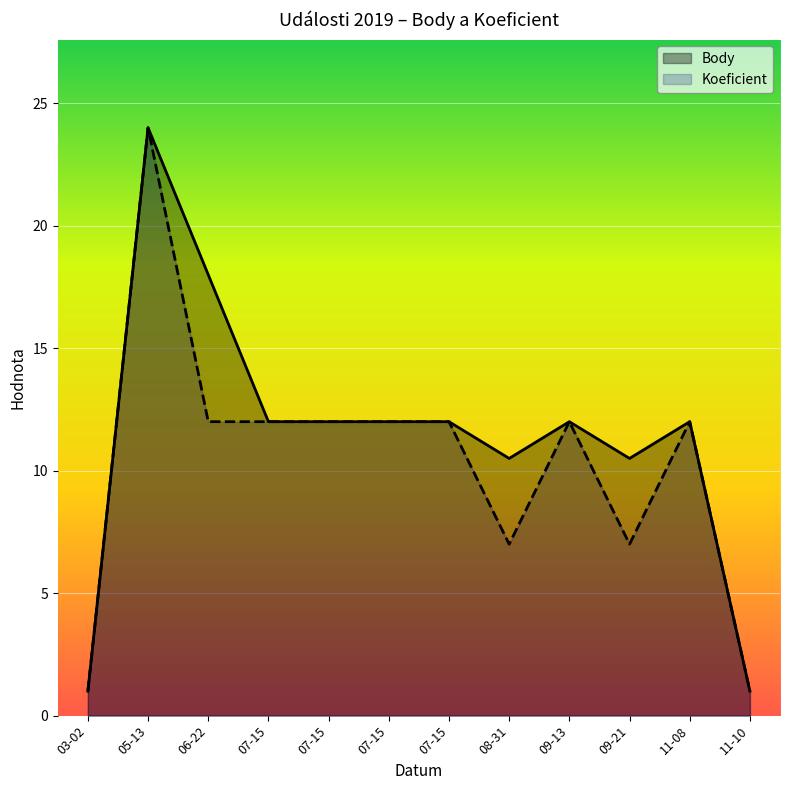

How many data points in Body are less than 12?

4